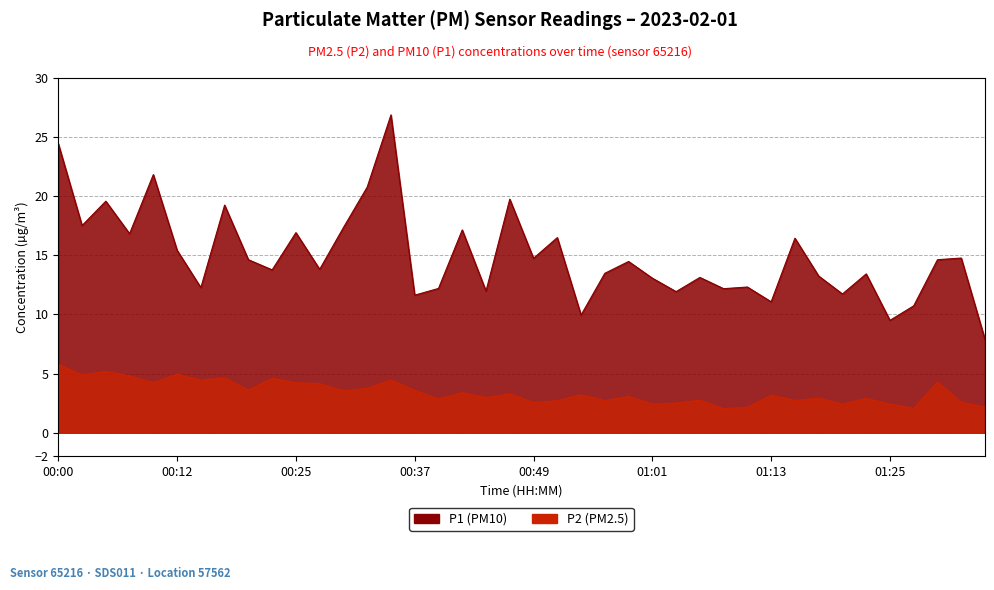

Which label corresponds to the smallest value in the chart?

01:08